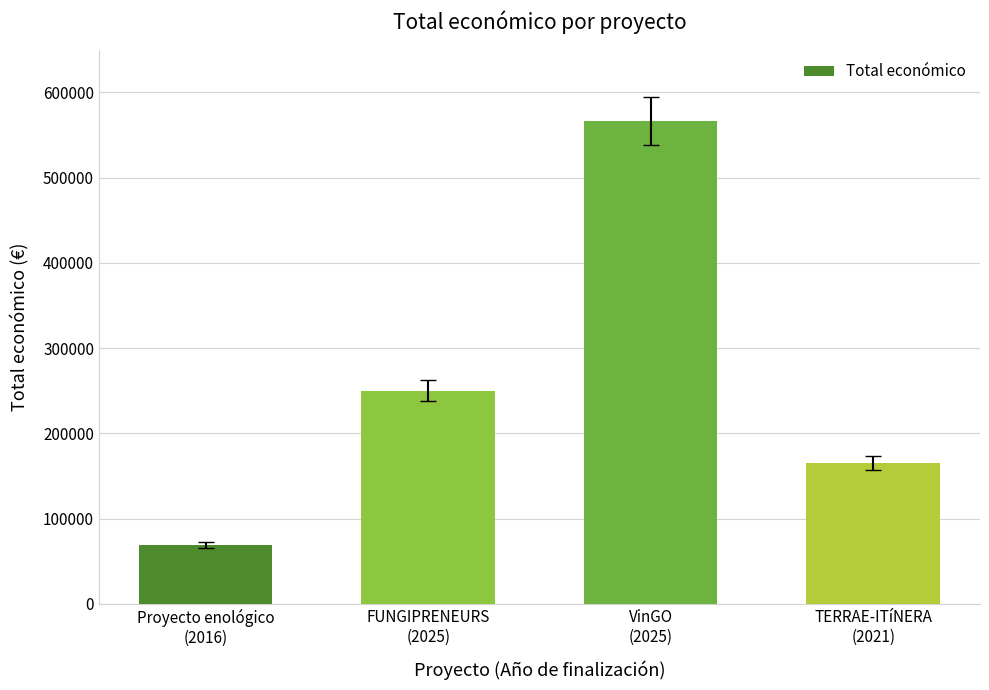

Which has a higher value, TERRAE-ITíNERA
(2021) or VinGO
(2025)?

VinGO
(2025)